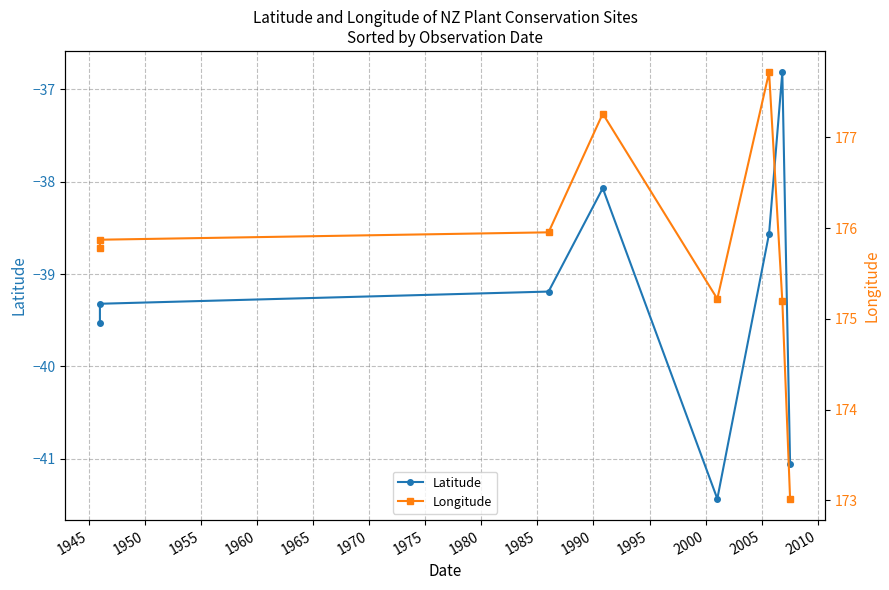

List the series in order of their peak value, highest first.

Longitude, Latitude